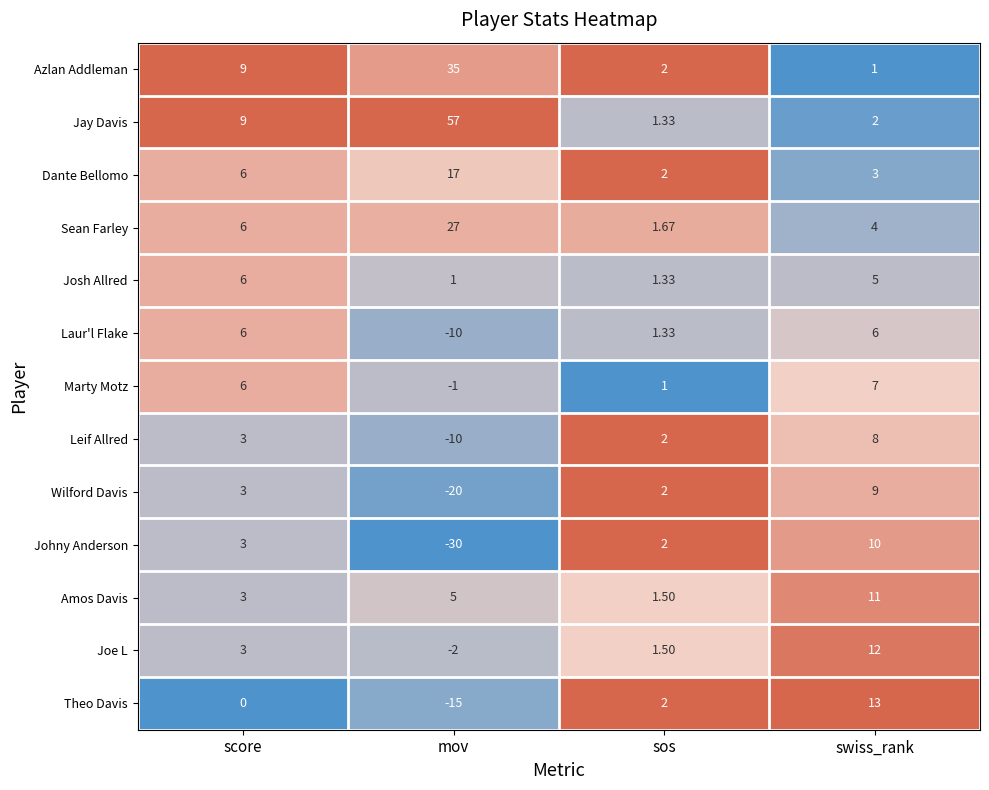

Which label corresponds to the largest value in the chart?

mov